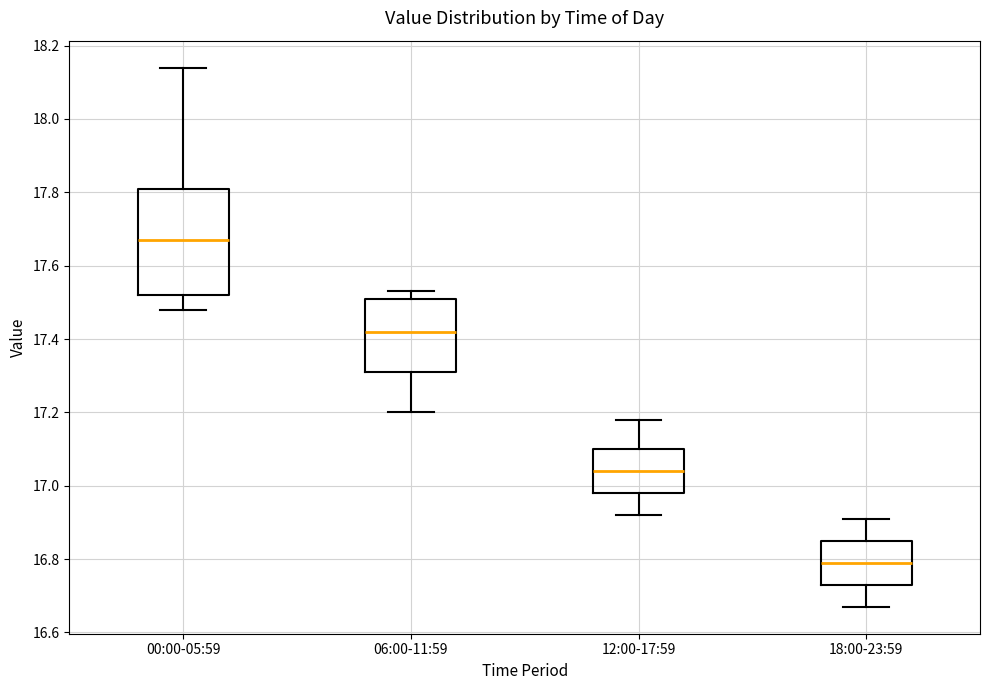

Where does the median line of the box for 18:00-23:59 sit on the y-axis? The values are not printed on the chart, so give them approximately, as read against the axis.

16.80